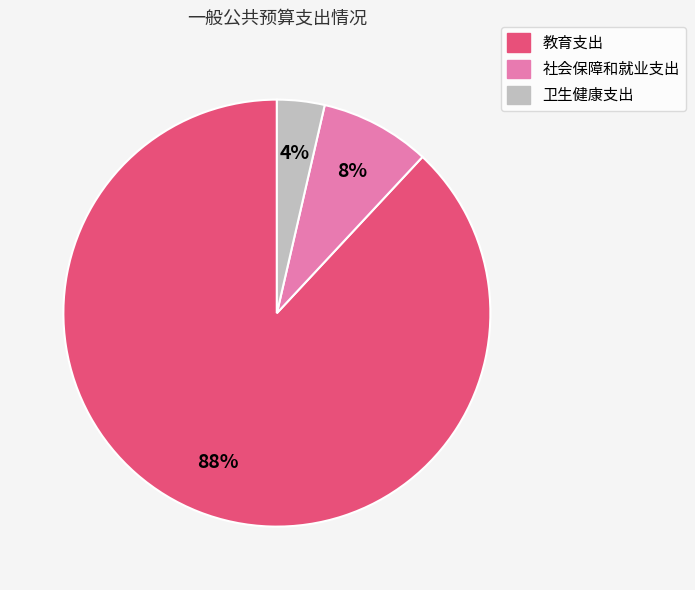

Is there a majority slice in this chart?

Yes